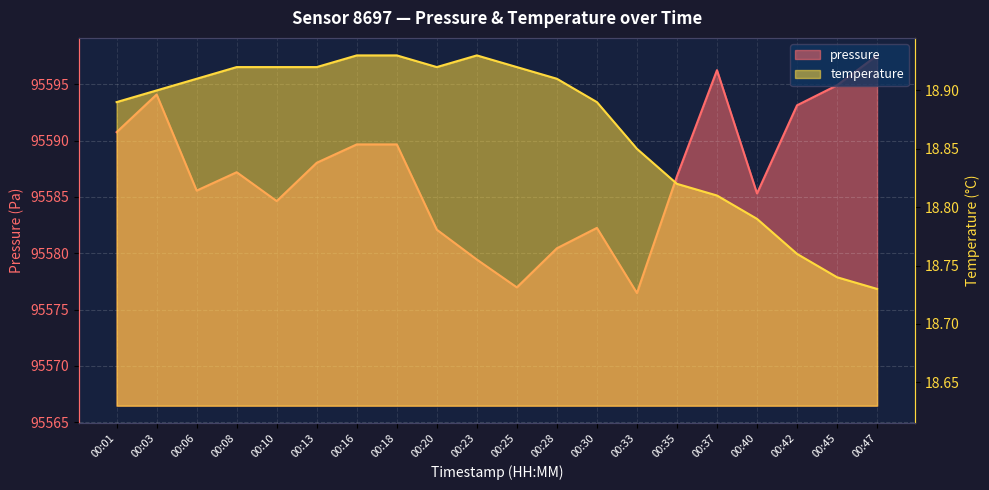

What is the difference between the pressure values at 00:35 and 00:20?

4.8